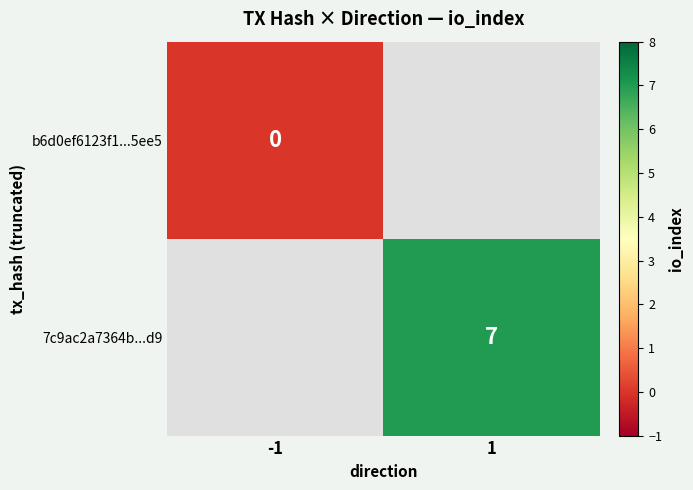

True or false: 7c9ac2a7364b...d9 has a value of 7 at 1.

True